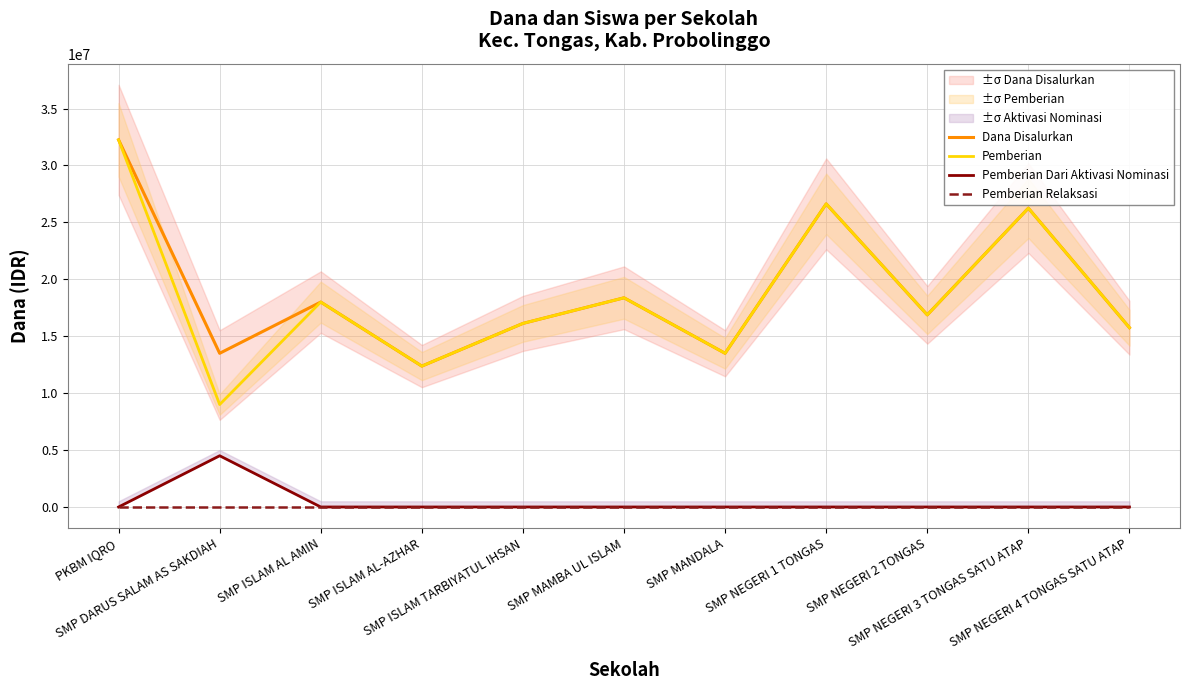

Reading left to right, extract all data points from this chart.

Dana Disalurkan: 32250000	13500000	18000000	12375000	16125000	18375000	13500000	26625000	16875000	26250000	15750000
Pemberian: 32250000	9000000	18000000	12375000	16125000	18375000	13500000	26625000	16875000	26250000	15750000
Pemberian Dari Aktivasi Nominasi: 0	4500000	0	0	0	0	0	0	0	0	0
Pemberian Relaksasi: 0	0	0	0	0	0	0	0	0	0	0